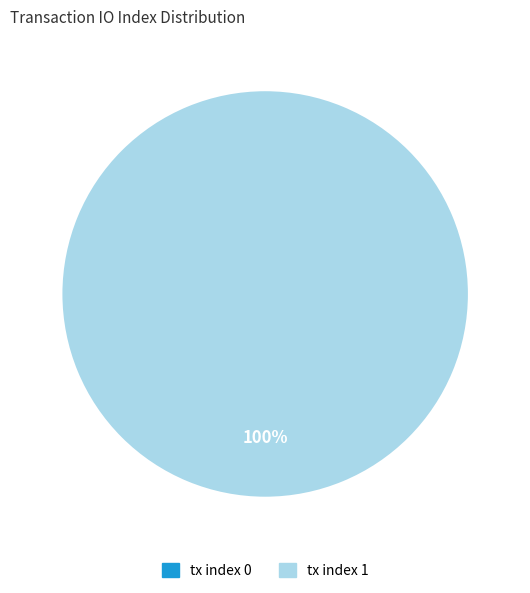

Which category has the biggest portion of the pie?

tx index 1